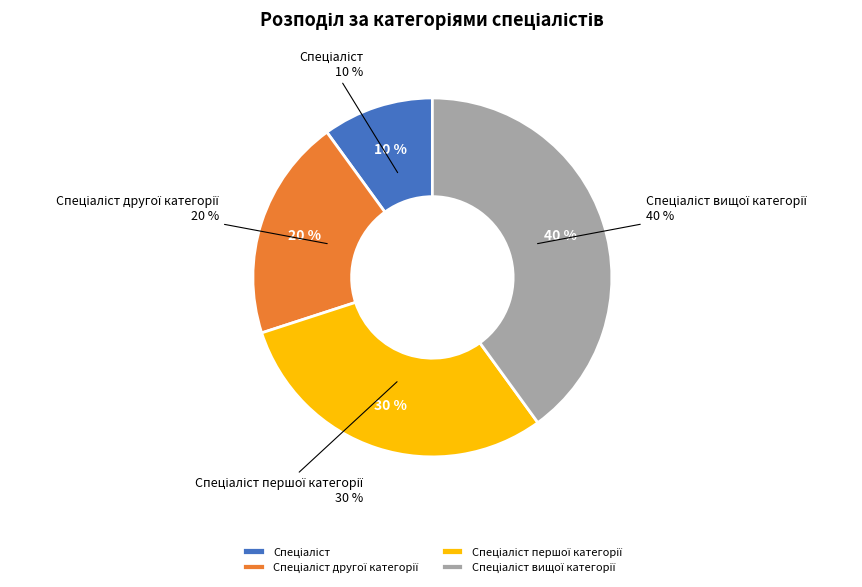

To the nearest percent, what portion does Спеціаліст вищої категорії represent?

40%